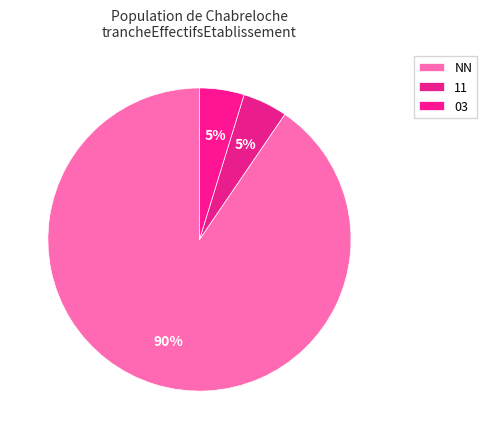

Count the number of slices in the pie.

3